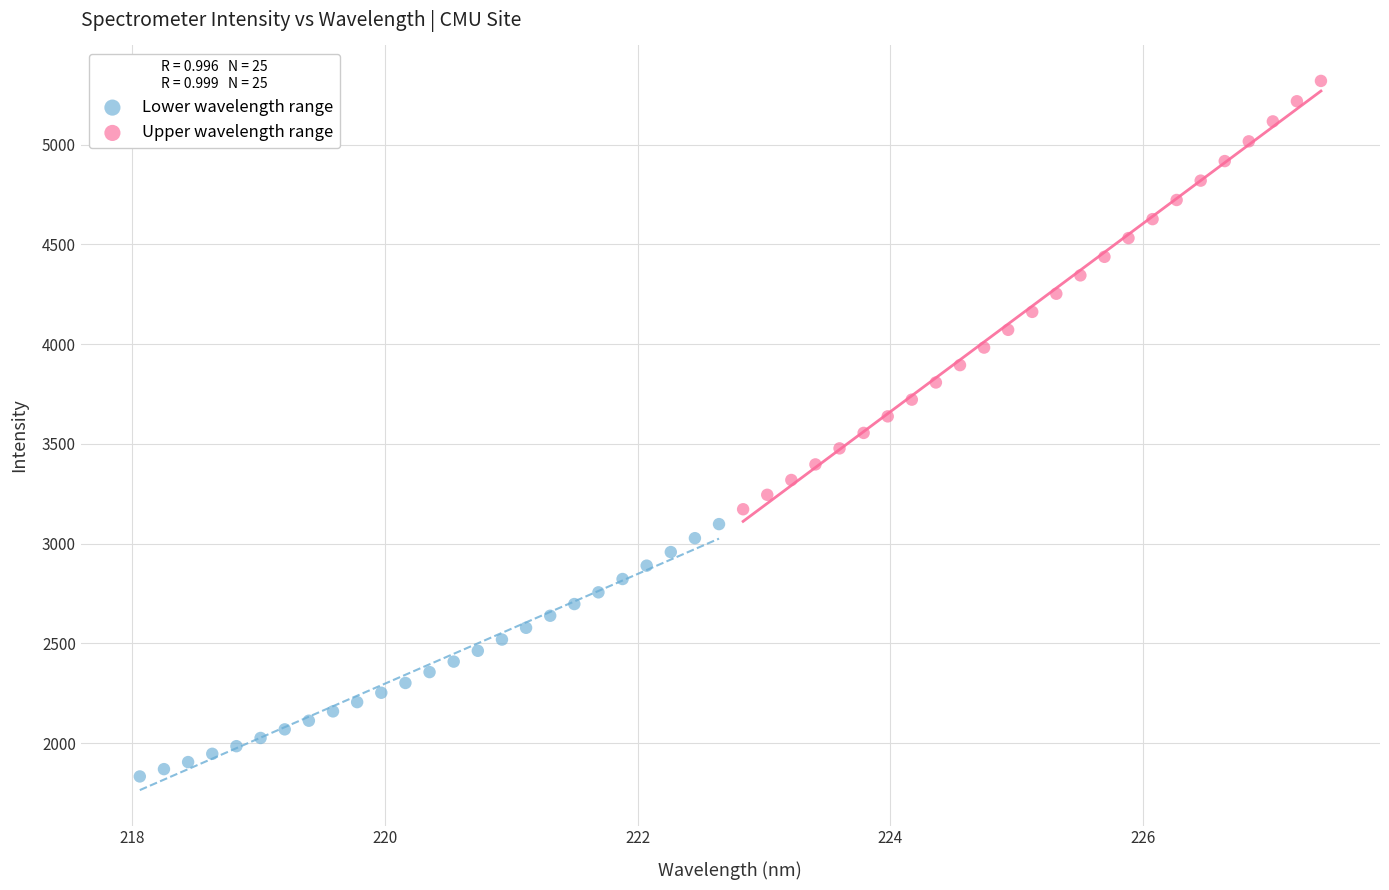

Which series reaches the minimum Y coordinate?

Lower wavelength range